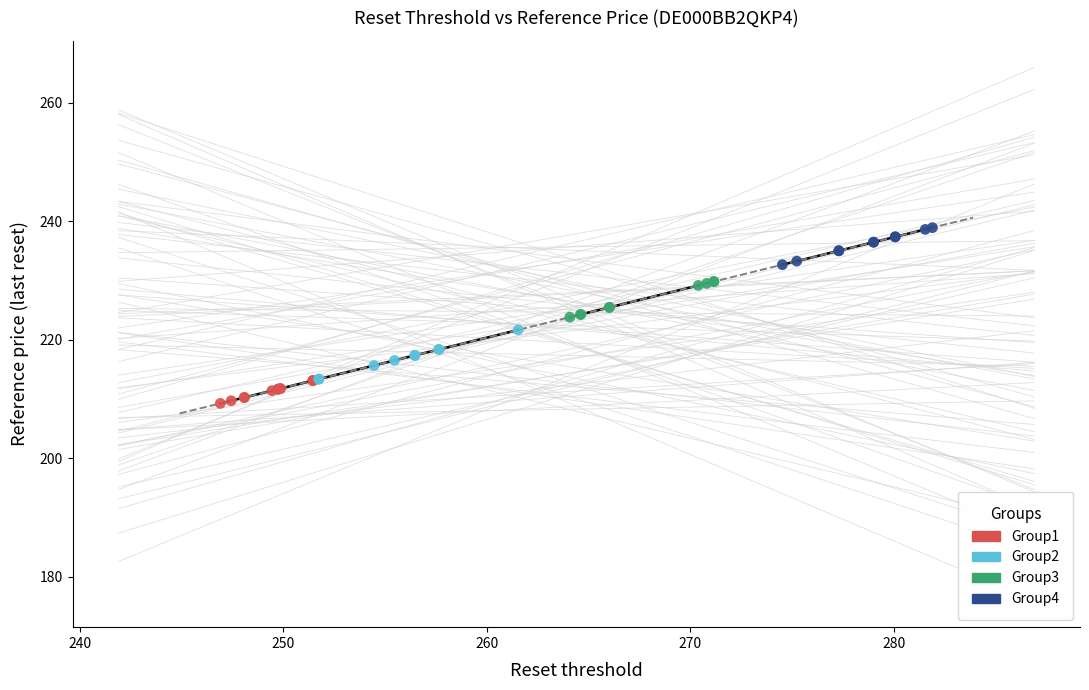

What are all the series names shown in the legend?

Group1, Group2, Group3, Group4